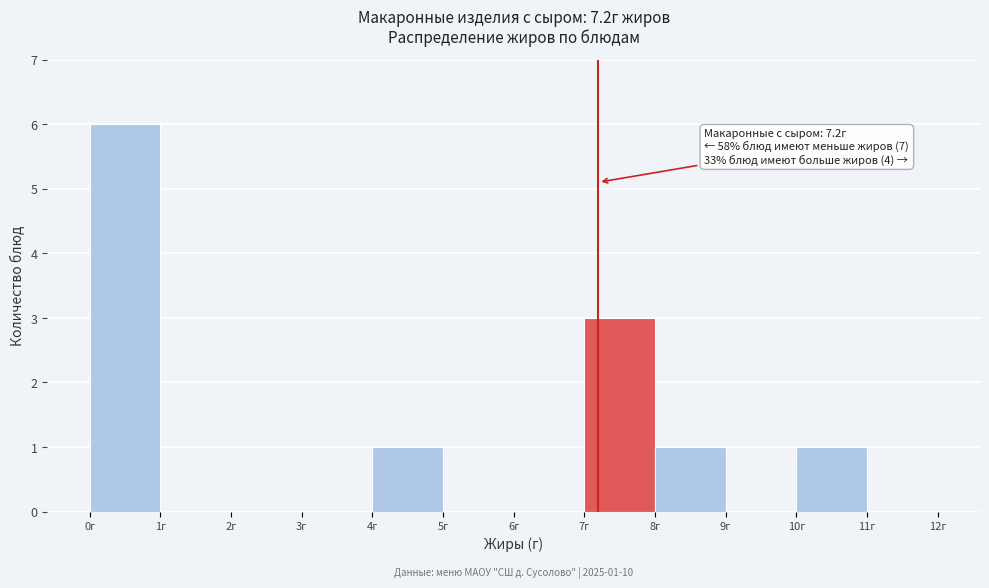

Which range on the x-axis has the tallest bar?

0 to 1